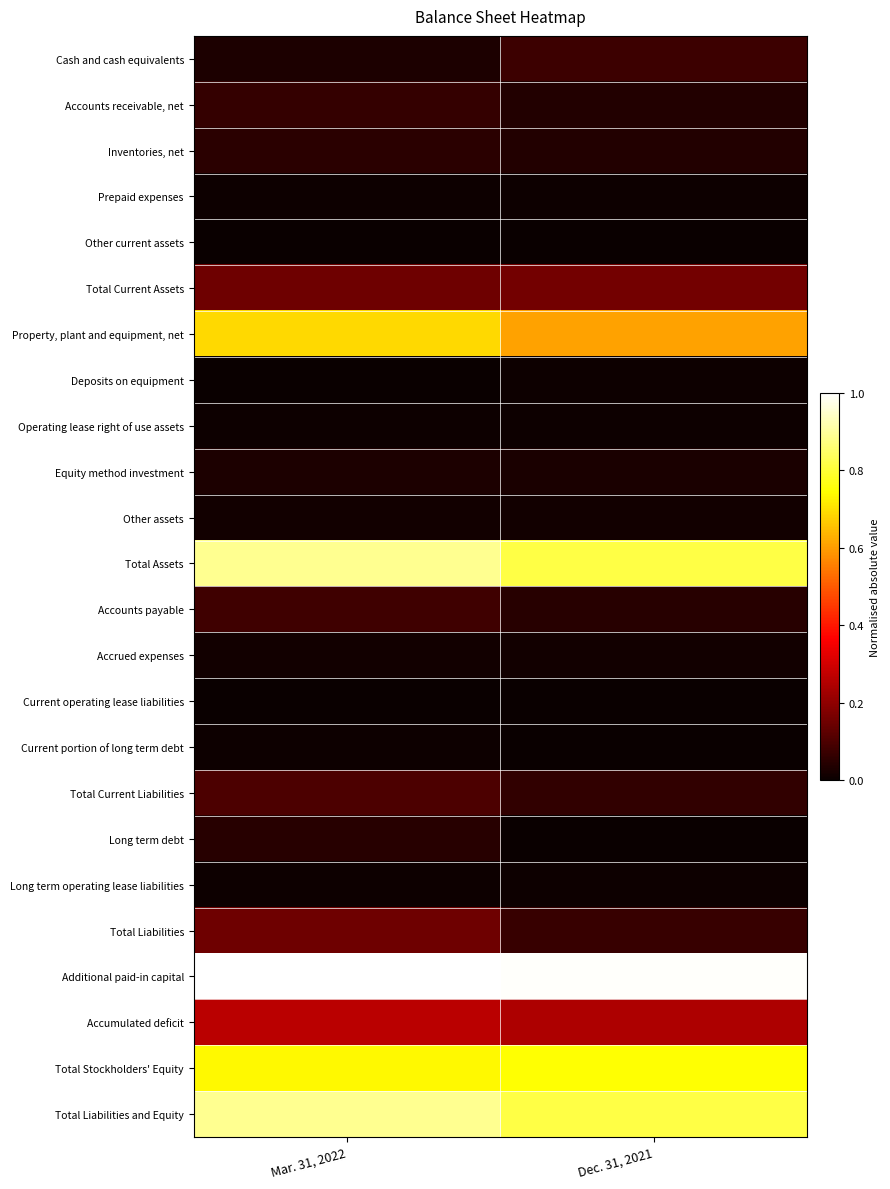

List the series in order of their peak value, lowest first.

Current operating lease liabilities, Other current assets, Deposits on equipment, Current portion of long term debt, Long term operating lease liabilities, Prepaid expenses, Operating lease right of use assets, Other assets, Accrued expenses, Equity method investment, Long term debt, Inventories, net, Accounts receivable, net, Cash and cash equivalents, Accounts payable, Total Current Liabilities, Total Liabilities, Total Current Assets, Accumulated deficit, Property, plant and equipment, net, Total Stockholders' Equity, Total Assets, Total Liabilities and Equity, Additional paid-in capital